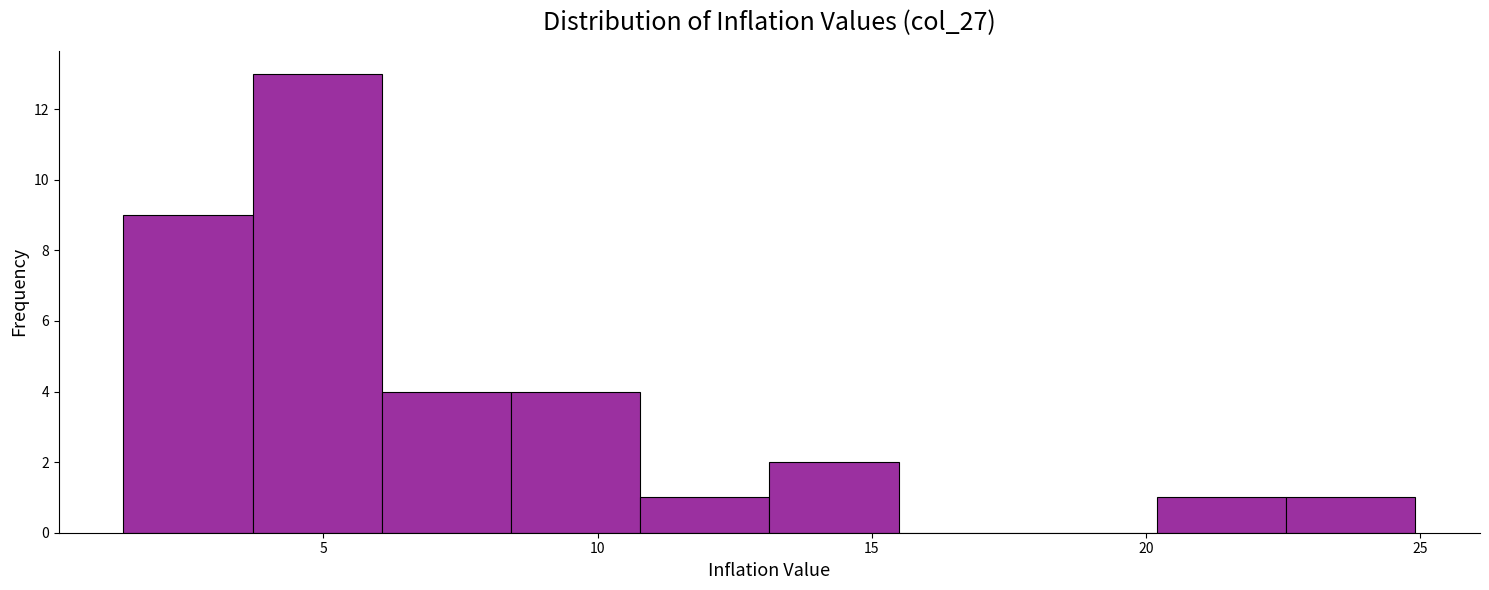

Over which range of the x-axis is the bar tallest?

3.5 to 6.0